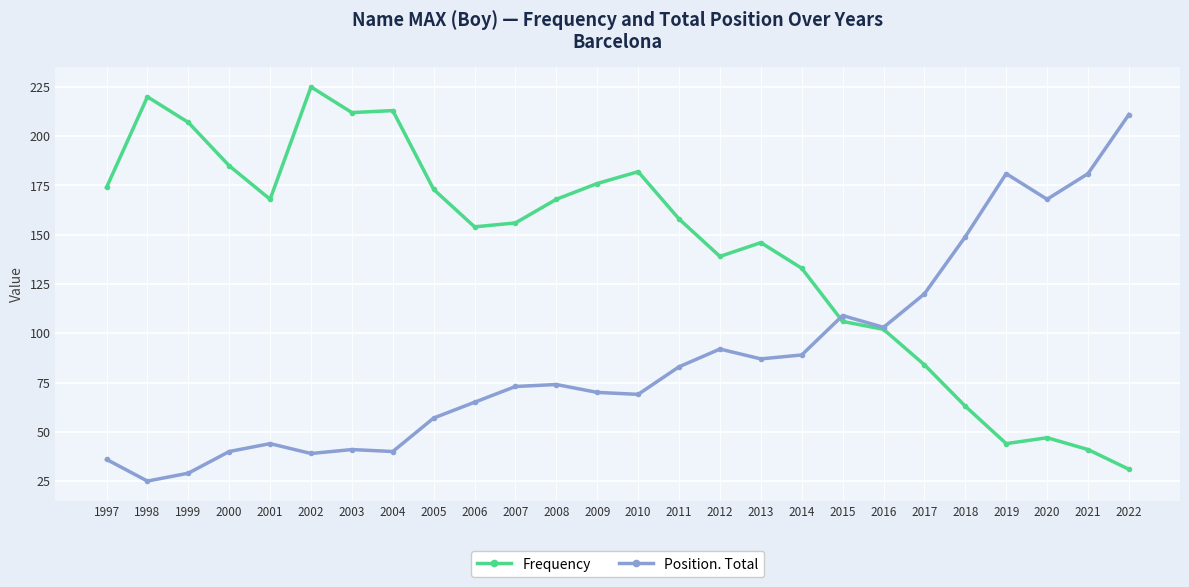

Is it true that Frequency equals 232 at 2008?

False